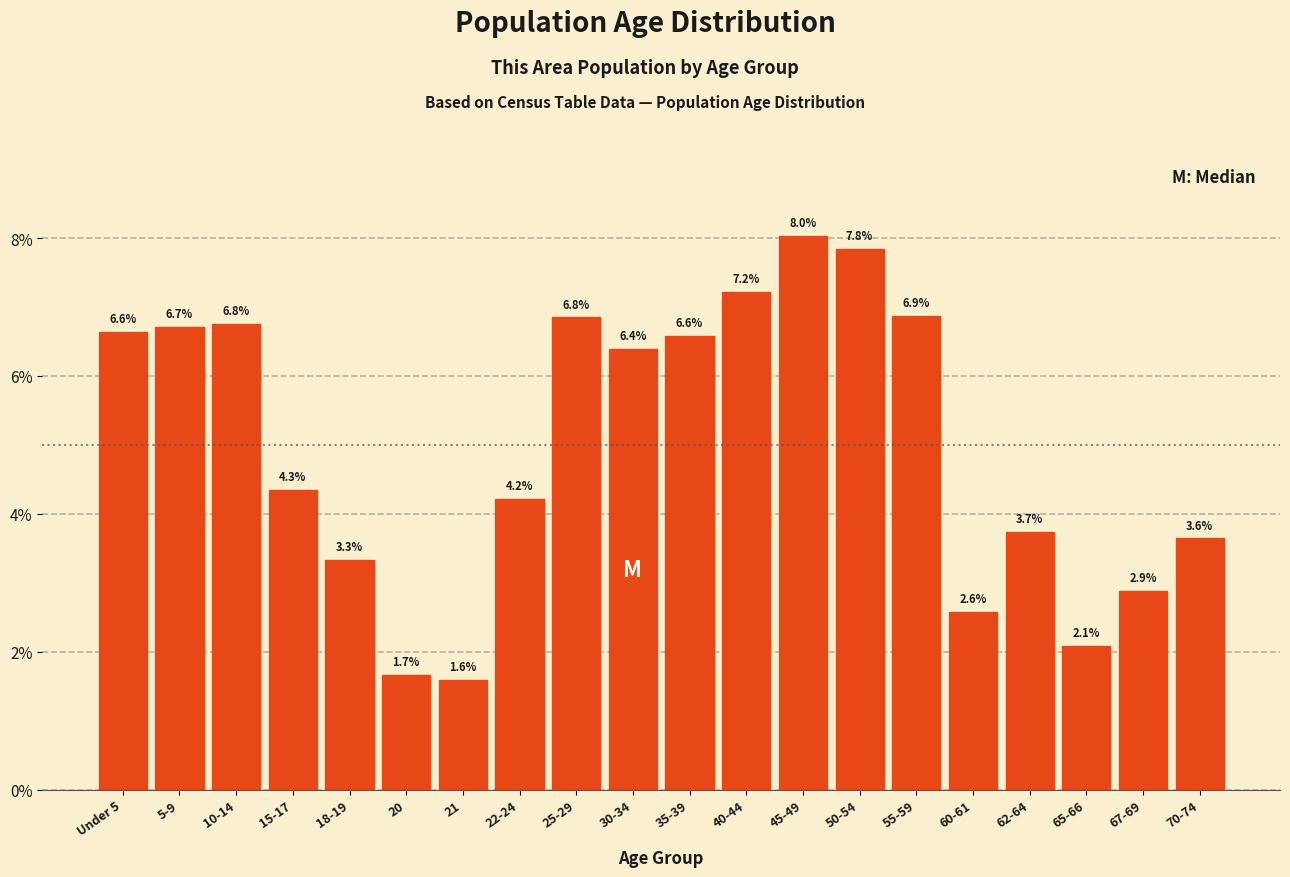

Reading left to right, transcribe all the data shown in this chart.

Under 5=6.6	5-9=6.7	10-14=6.8	15-17=4.3	18-19=3.3	20=1.7	21=1.6	22-24=4.2	25-29=6.8	30-34=6.4	35-39=6.6	40-44=7.2	45-49=8.0	50-54=7.8	55-59=6.9	60-61=2.6	62-64=3.7	65-66=2.1	67-69=2.9	70-74=3.6